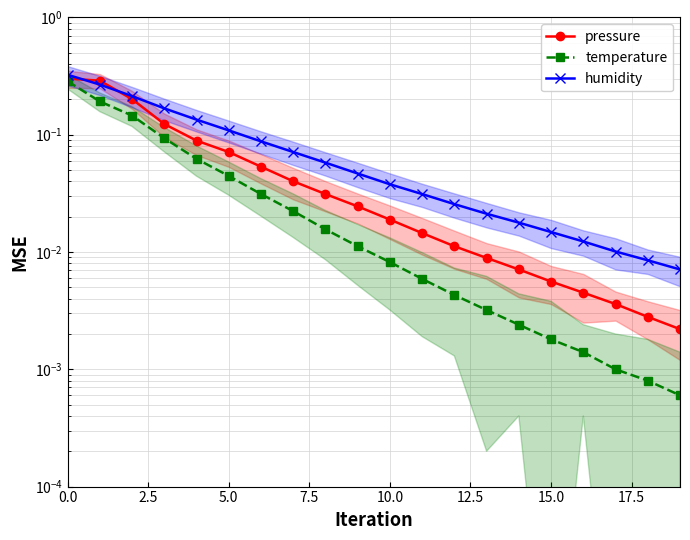

The temperature series shows 0.0 at 19. True or false?

False